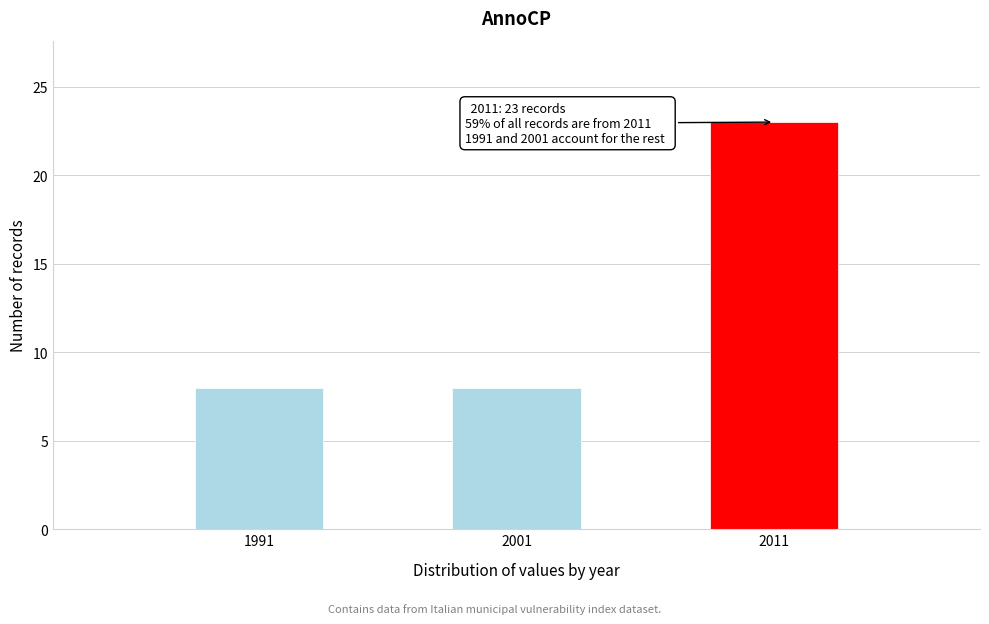

Reading left to right, transcribe all the data shown in this chart.

8	8	23